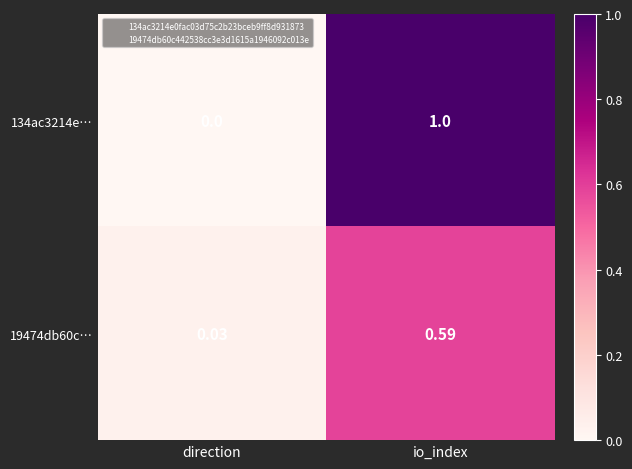

Where is 19474db60c… nearest to the value 0?

direction